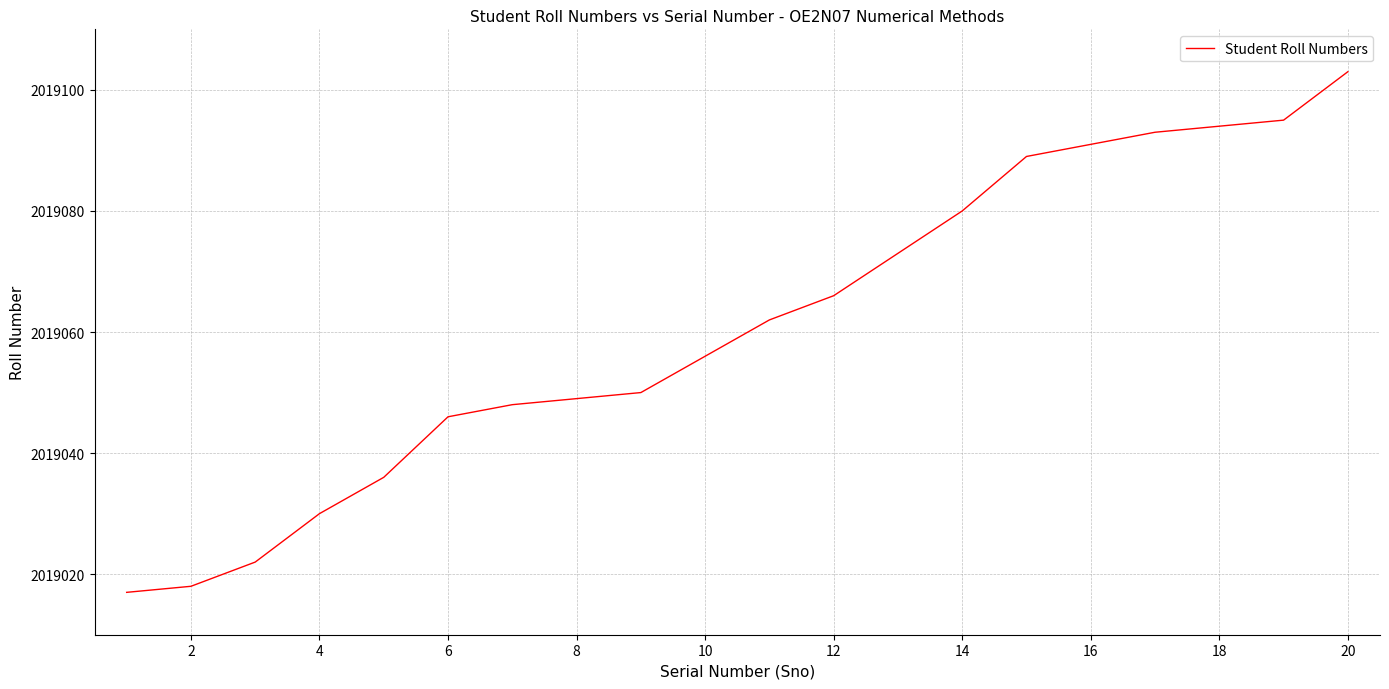

What is the difference between the maximum and minimum values?

86